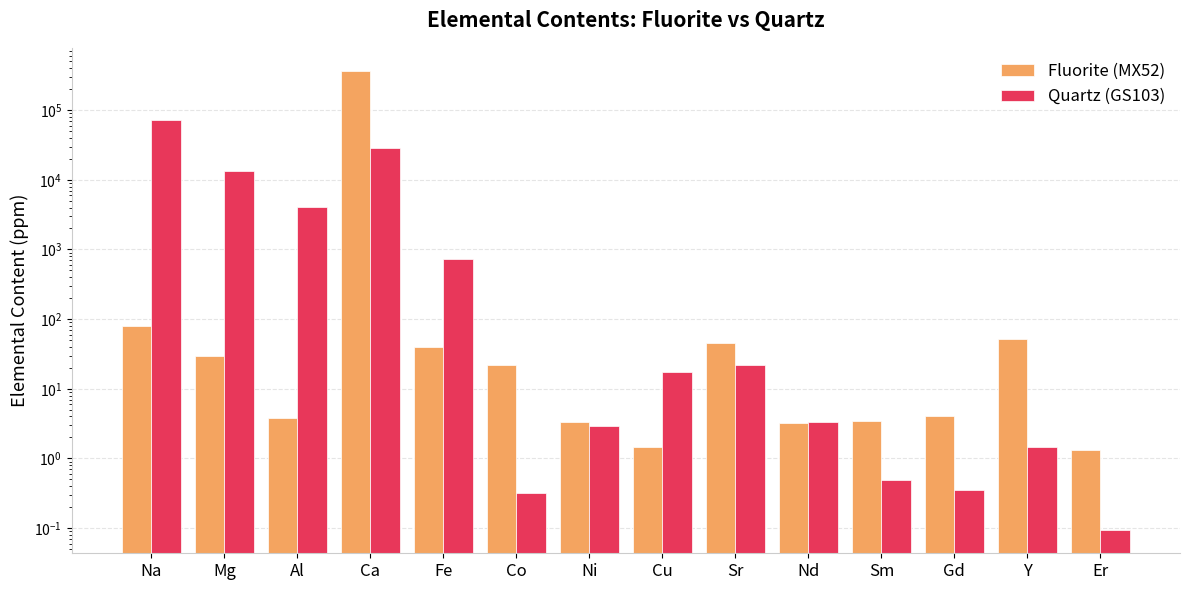

List the labels in order of Fluorite (MX52) value, smallest first.

Er, Cu, Nd, Ni, Sm, Al, Gd, Co, Mg, Fe, Sr, Y, Na, Ca